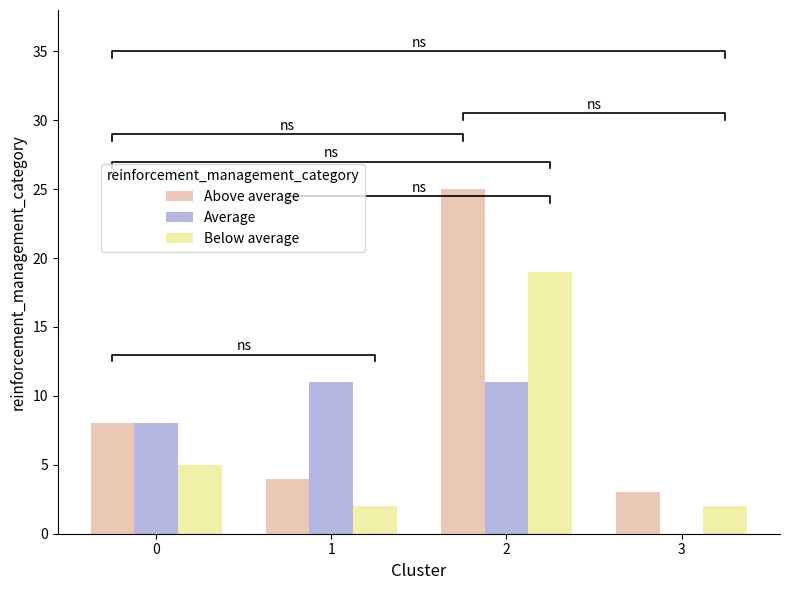

Reading right to left, transcribe all the data shown in this chart.

Above average: 3	25	4	8
Average: 0	11	11	8
Below average: 2	19	2	5